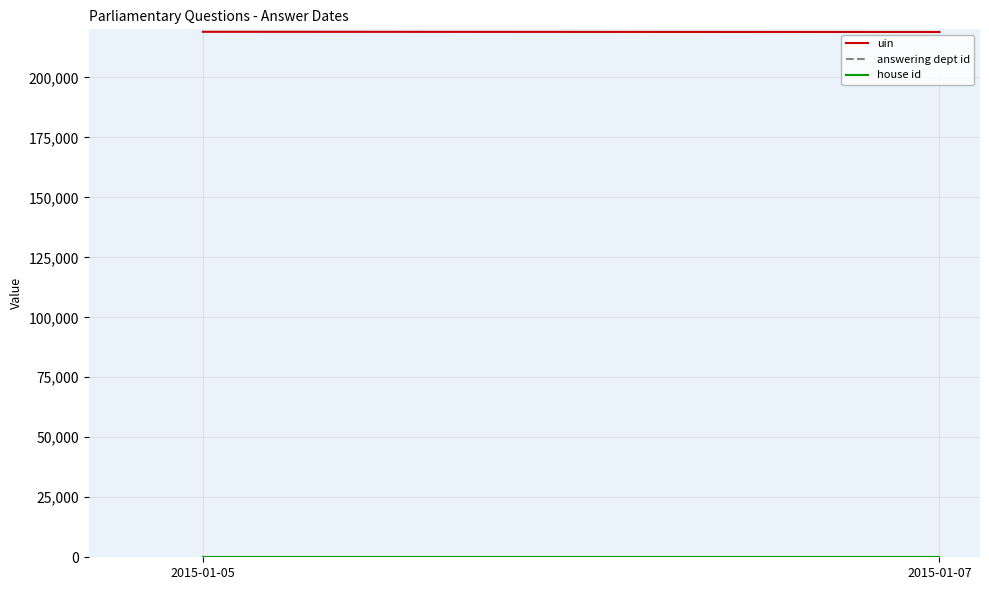

Between 2015-01-05 and 2015-01-07, which series saw the biggest shift?

uin